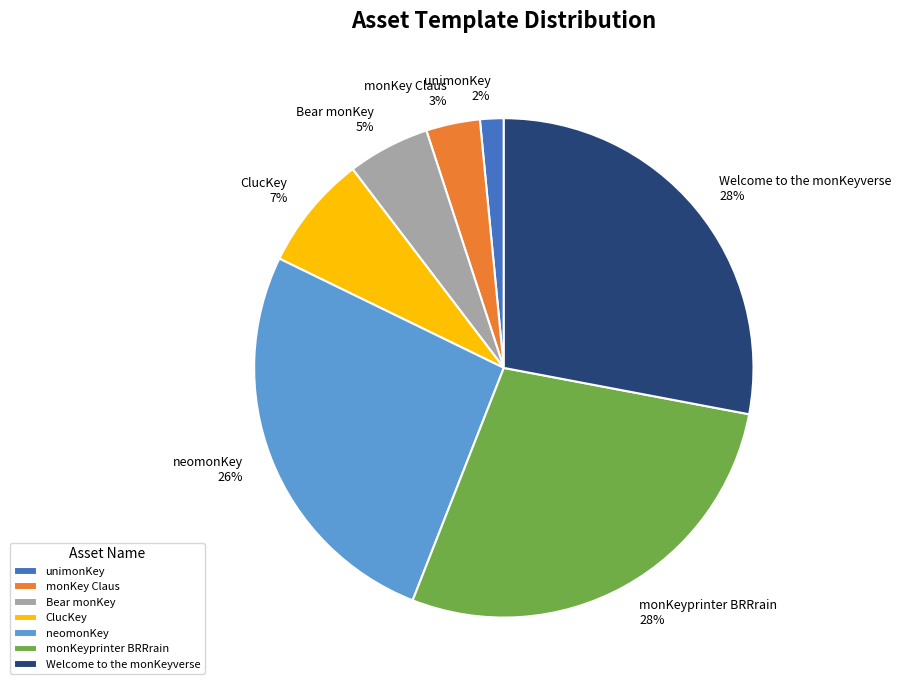

Count the number of slices in the pie.

7